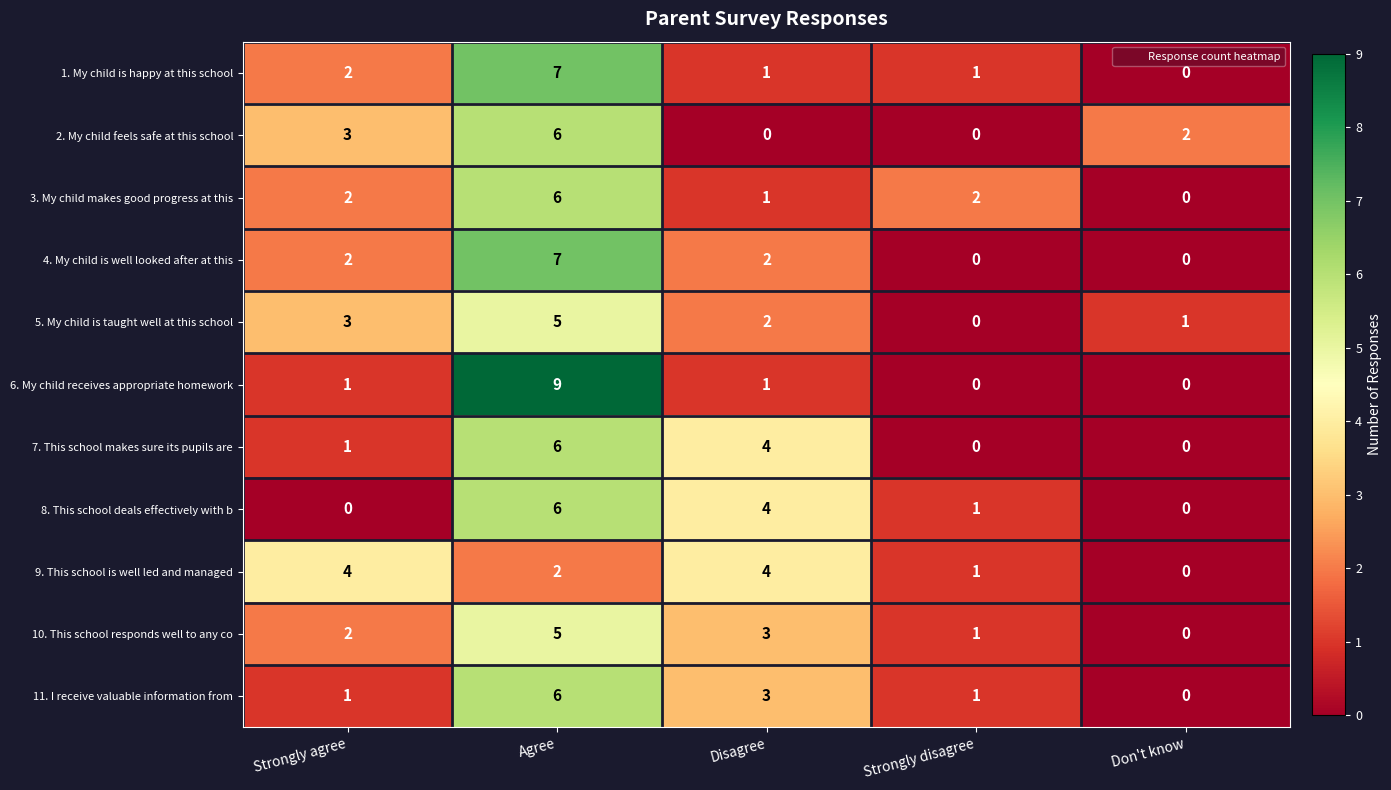

At which category is the sum across all series the highest?

Agree